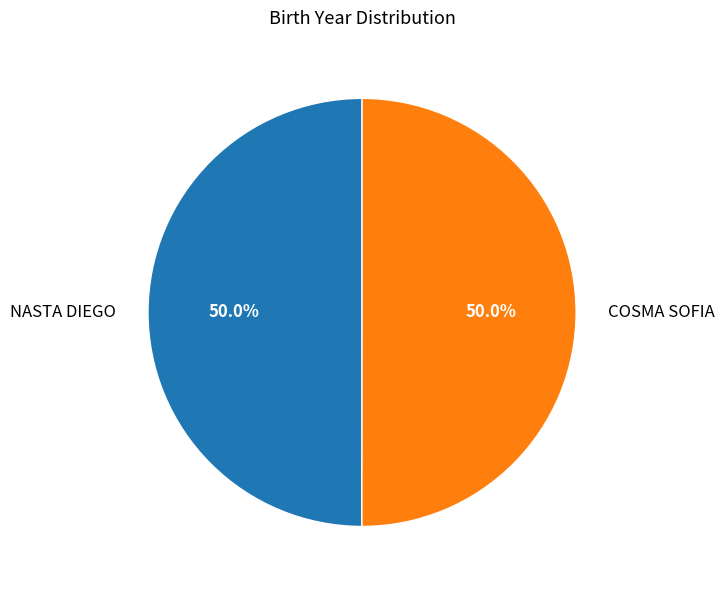

Is it true that NASTA DIEGO is 37% of the pie?

False